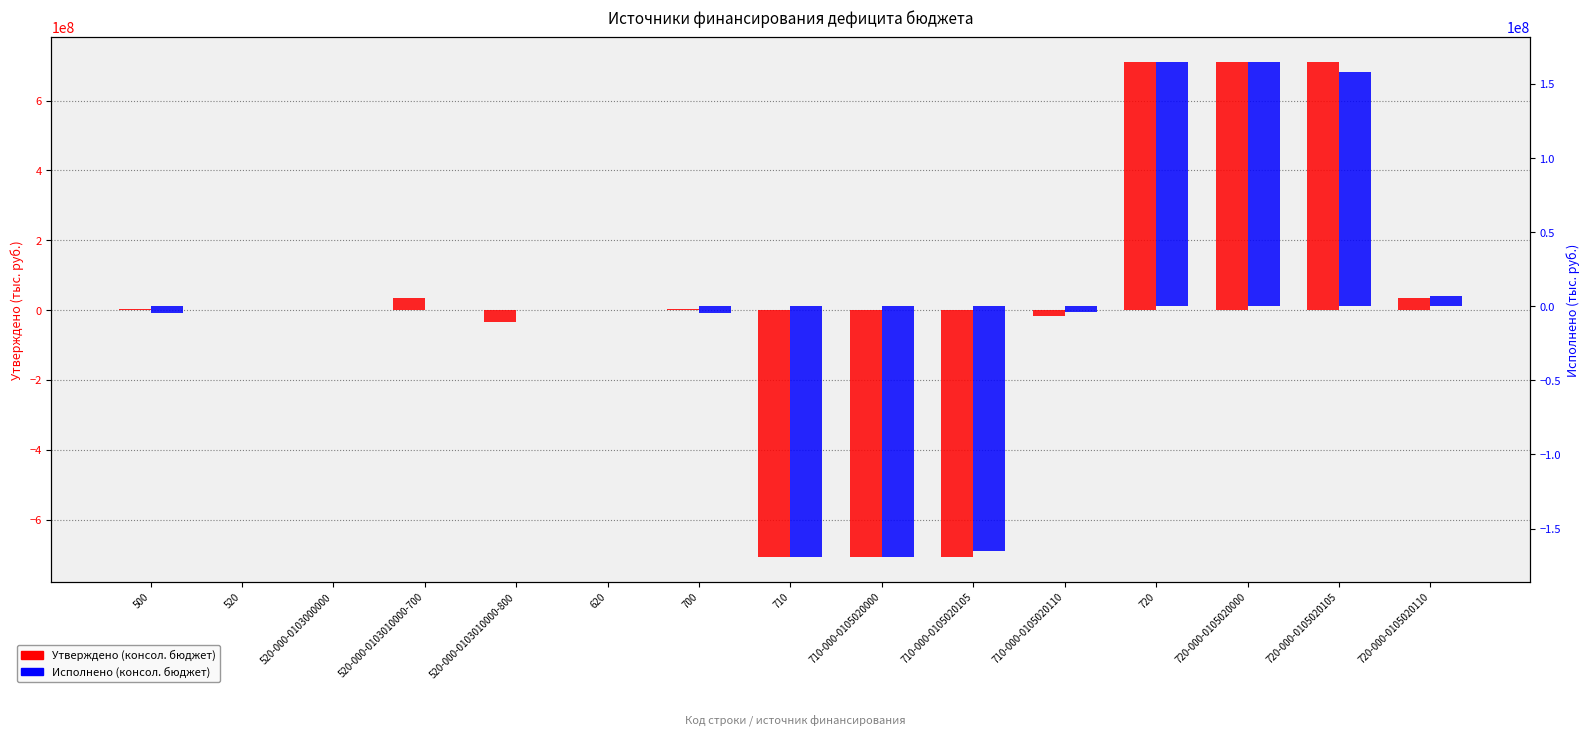

True or false: Утверждено (консол. бюджет) has a value of -707239270.0 at 710.

True